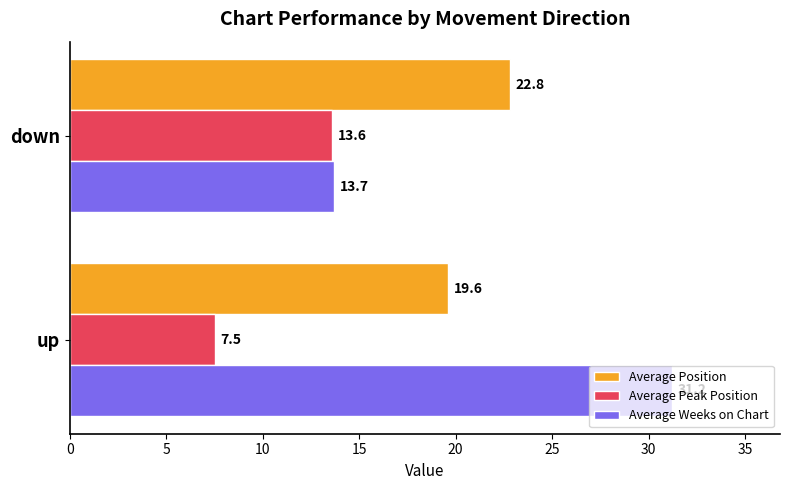

Which series has the largest total across all categories?

Average Weeks on Chart